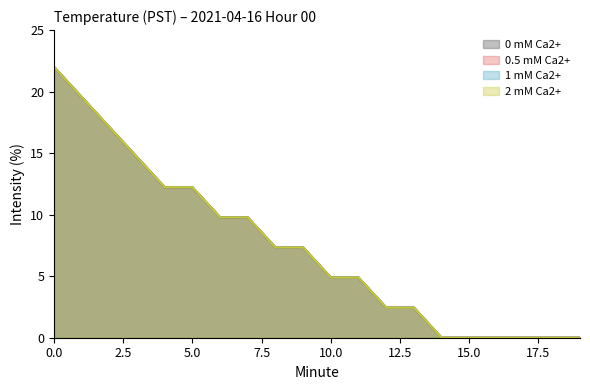

Which has a higher value, 7.5 or 16?

7.5